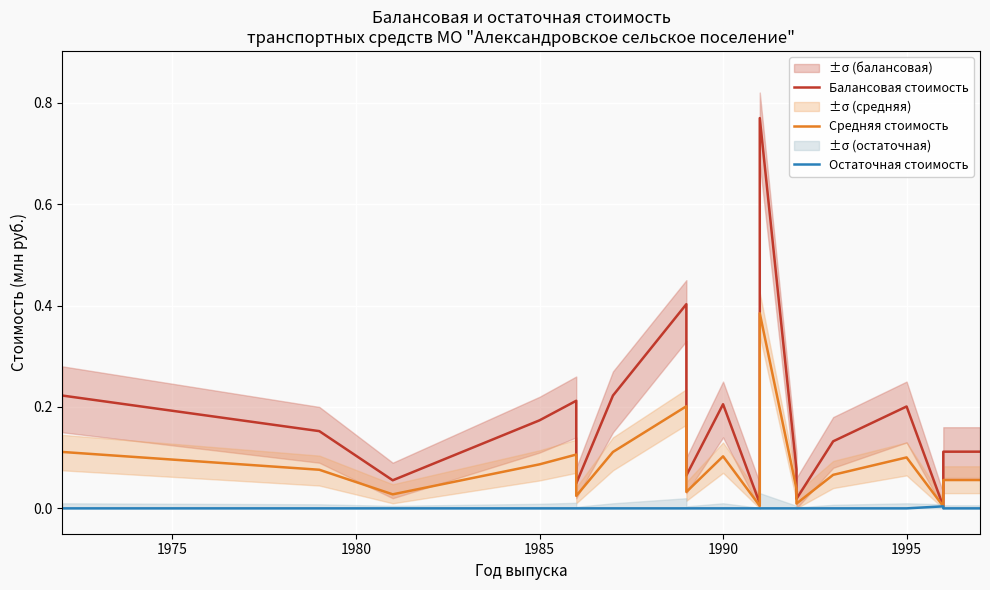

Does the chart display data point markers on the line(s)?

No